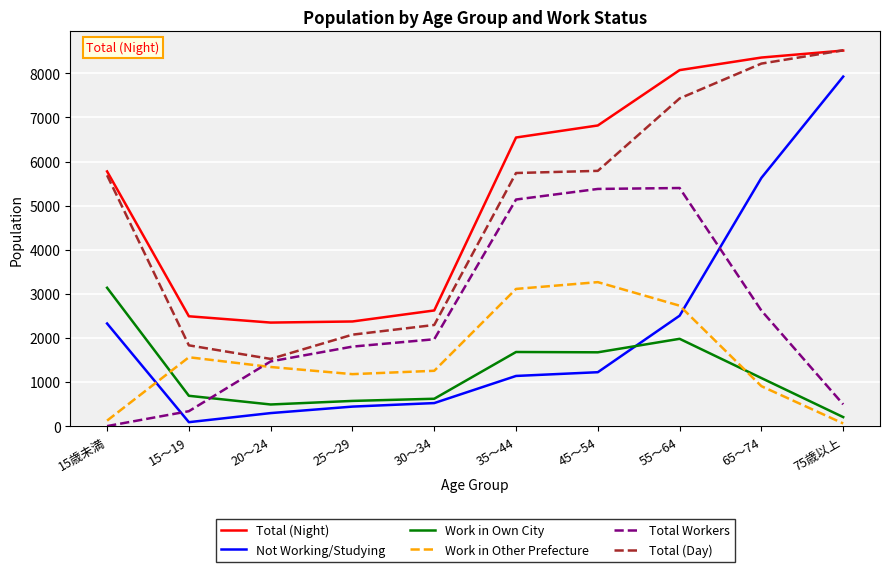

Where is the first local minimum for Work in Own City?

20～24